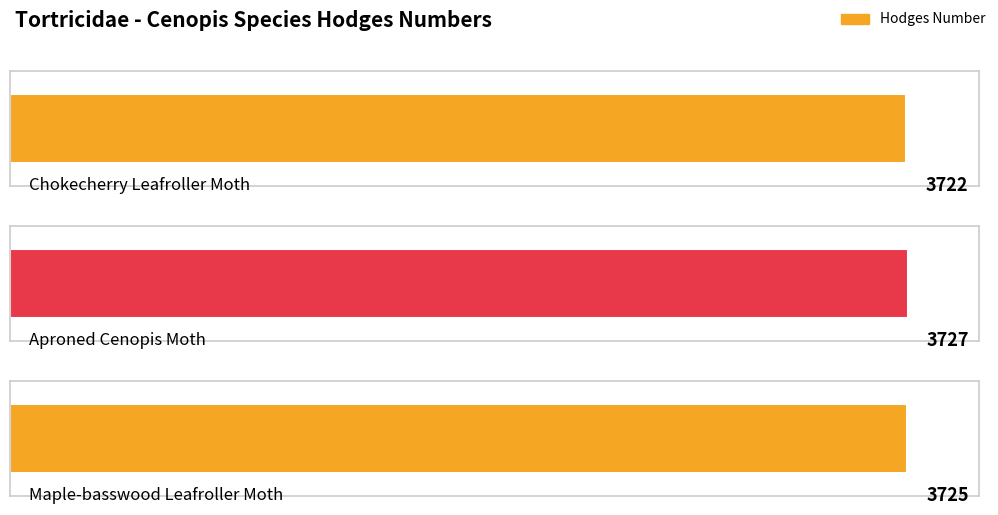

Reading left to right, list all the values displayed in this chart.

3722	3727	3725